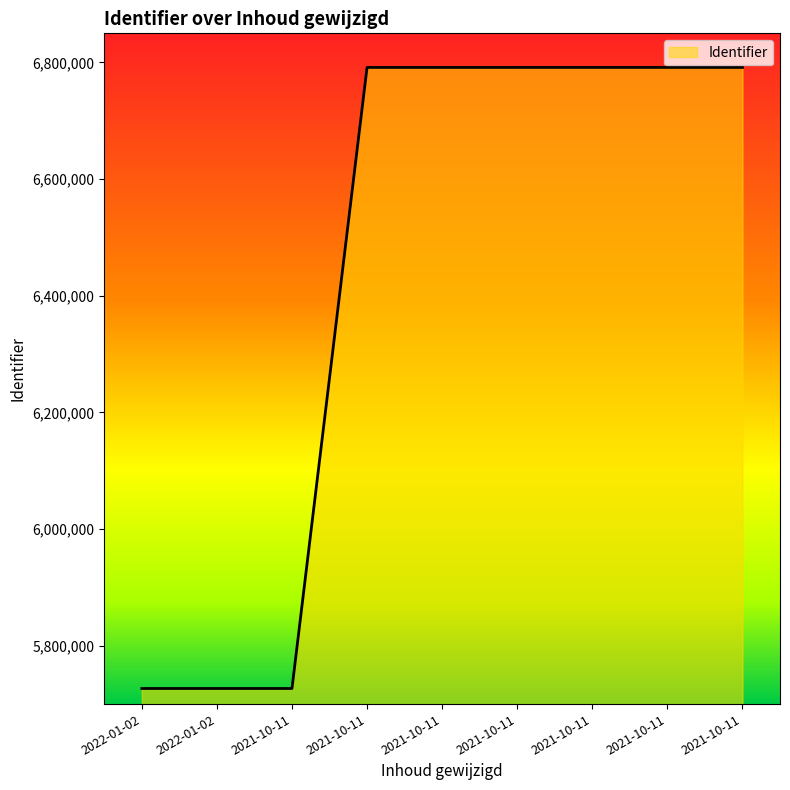

Where does the data first go above 6791536?

2021-10-11